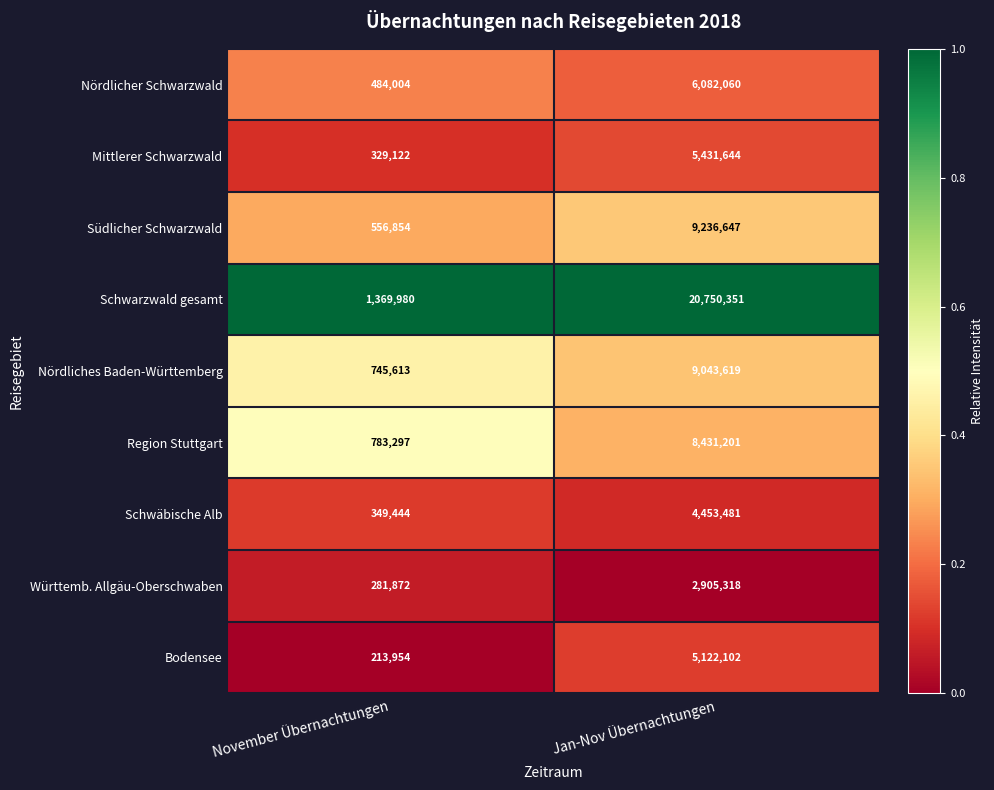

Which series has the largest range (max minus min)?

Schwarzwald gesamt